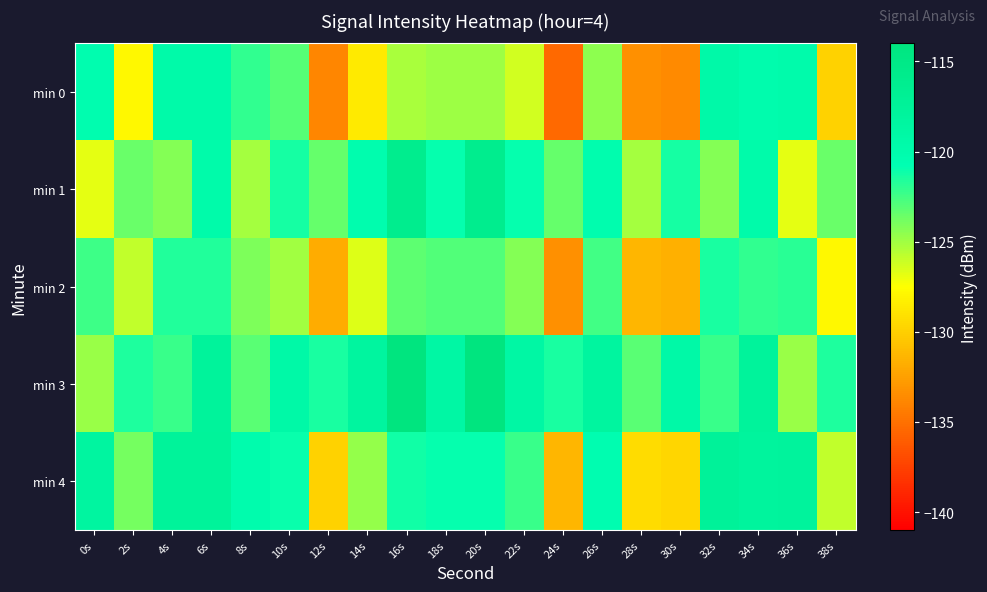

Between 18s and 14s, which is larger?

18s